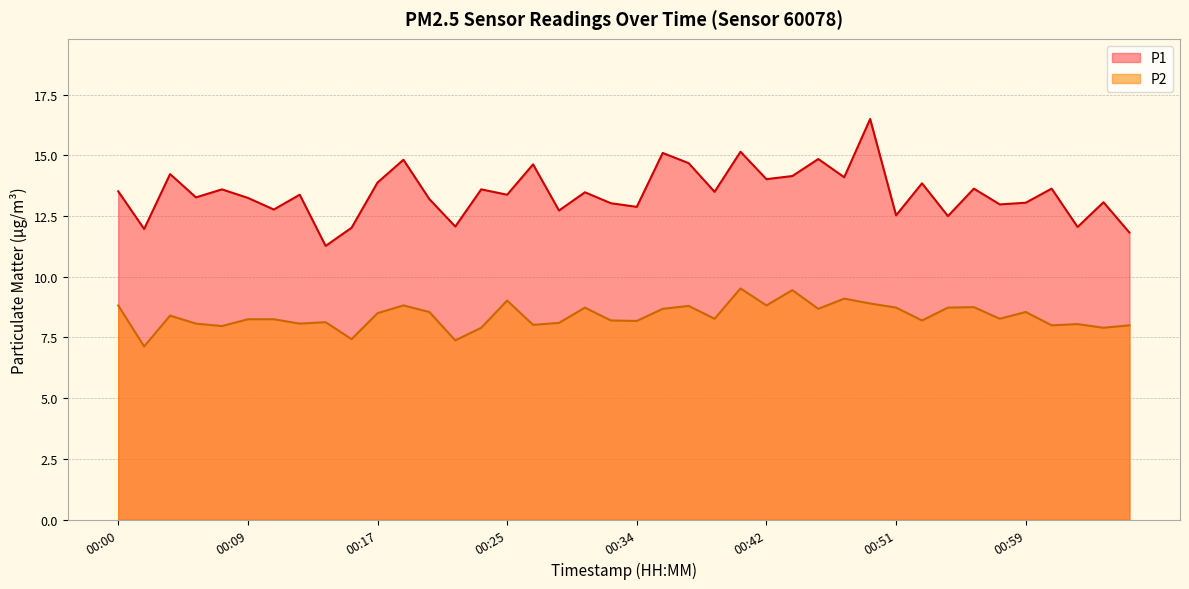

Which series has the largest range (max minus min)?

P1